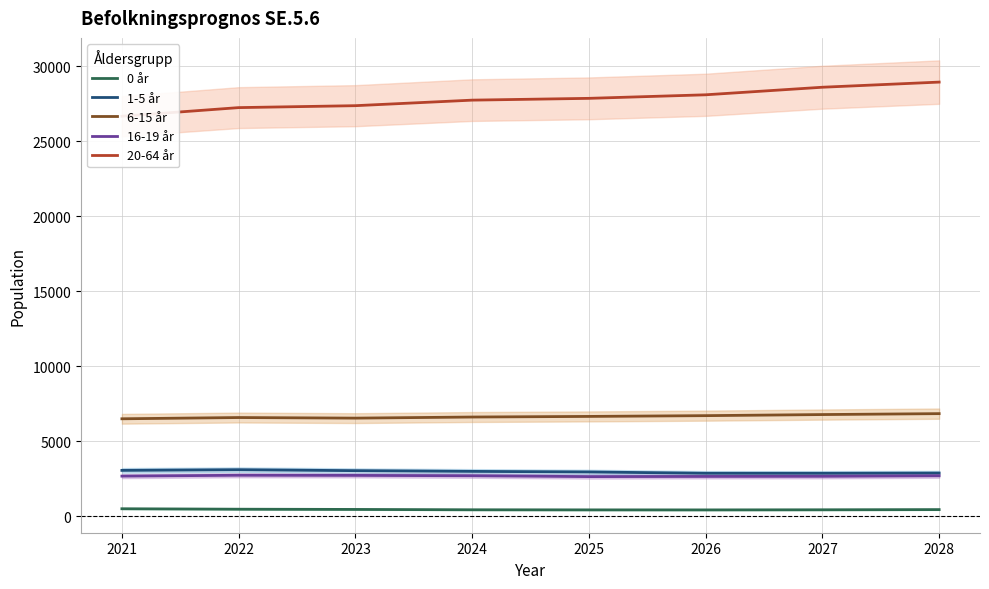

Count the number of categories in the chart.

8